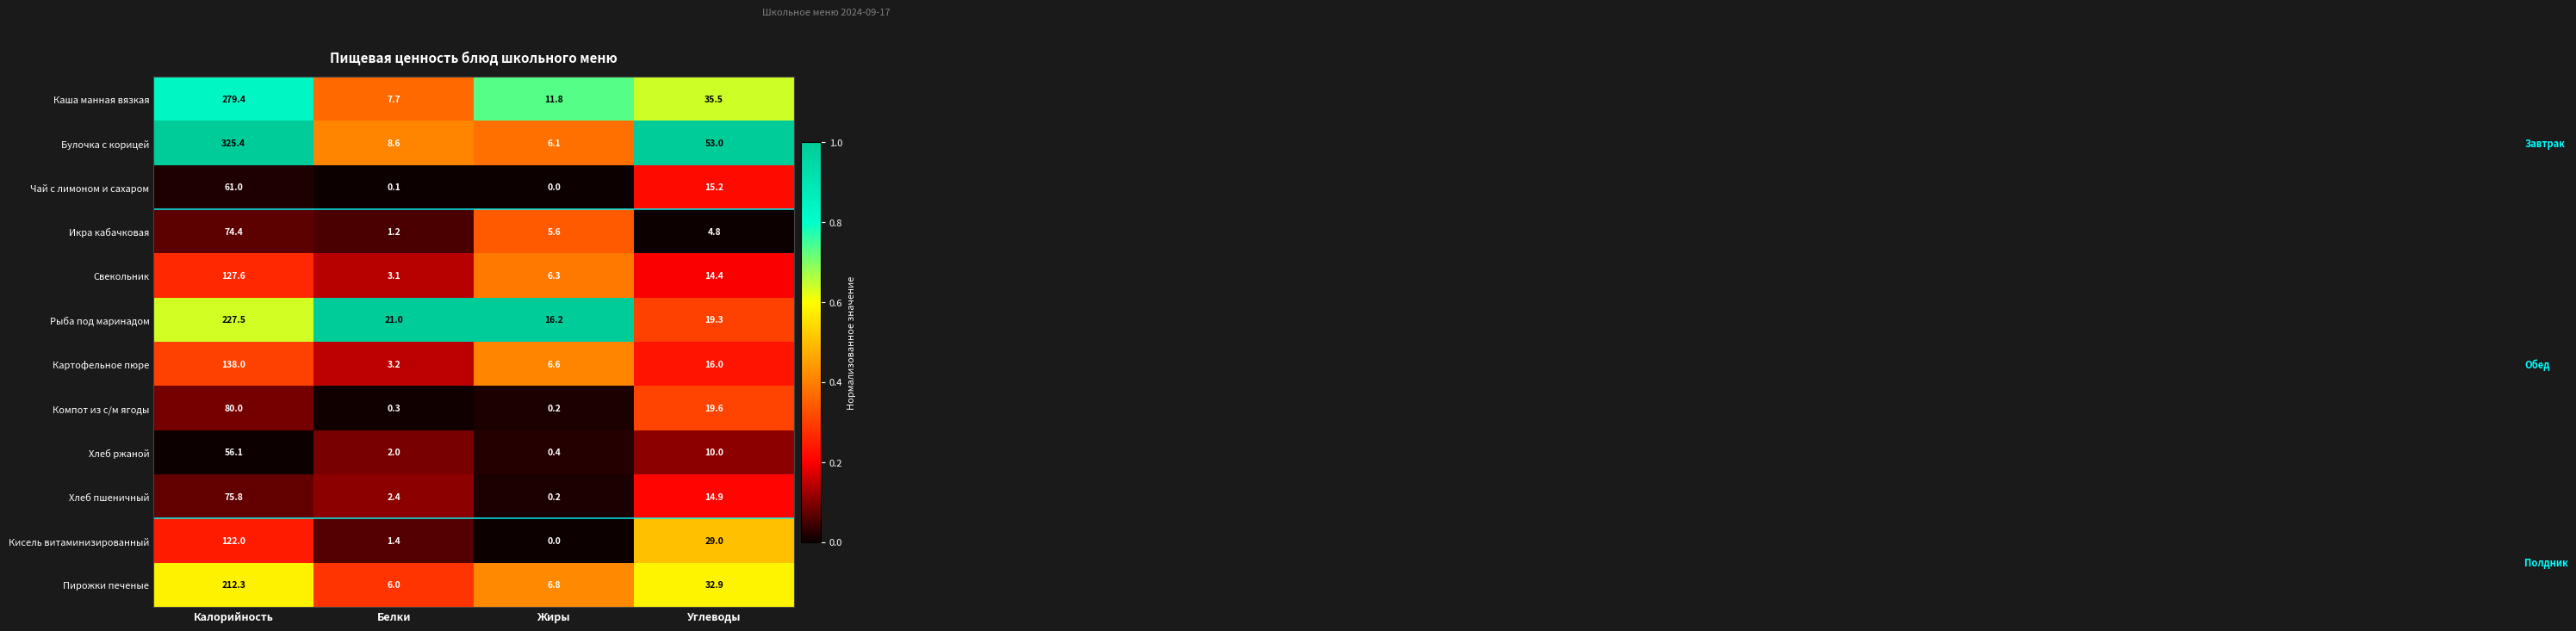

What is the spread (max minus min) of values at Углеводы?

48.2